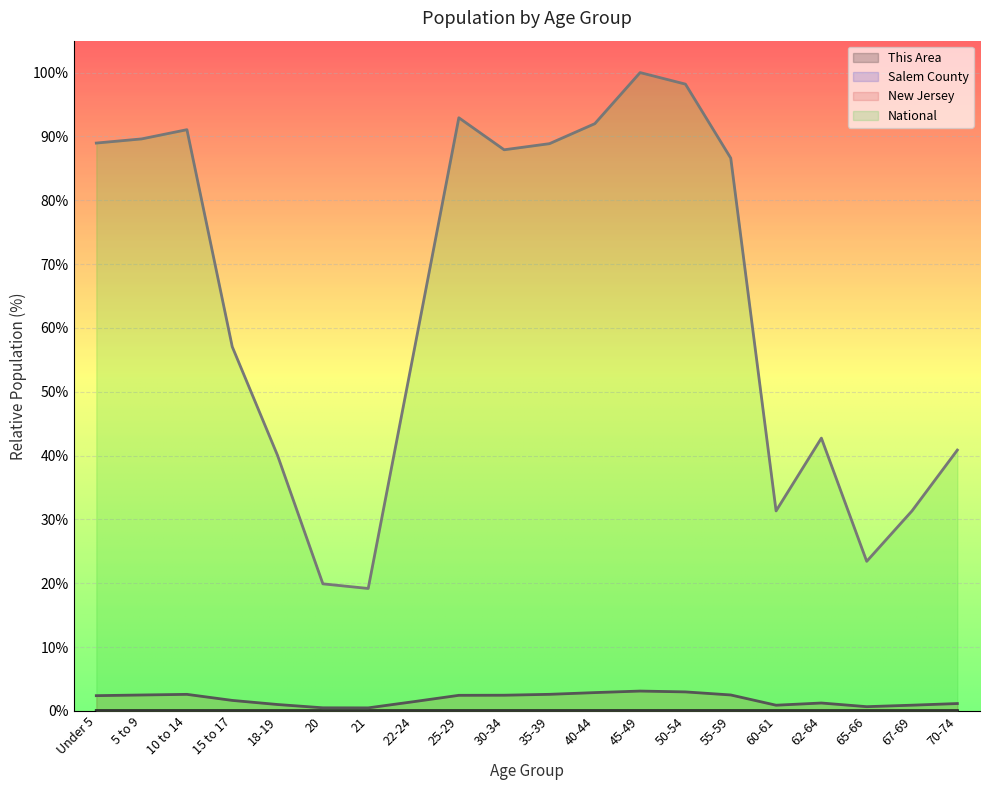

Does the chart display data point markers on the line(s)?

No